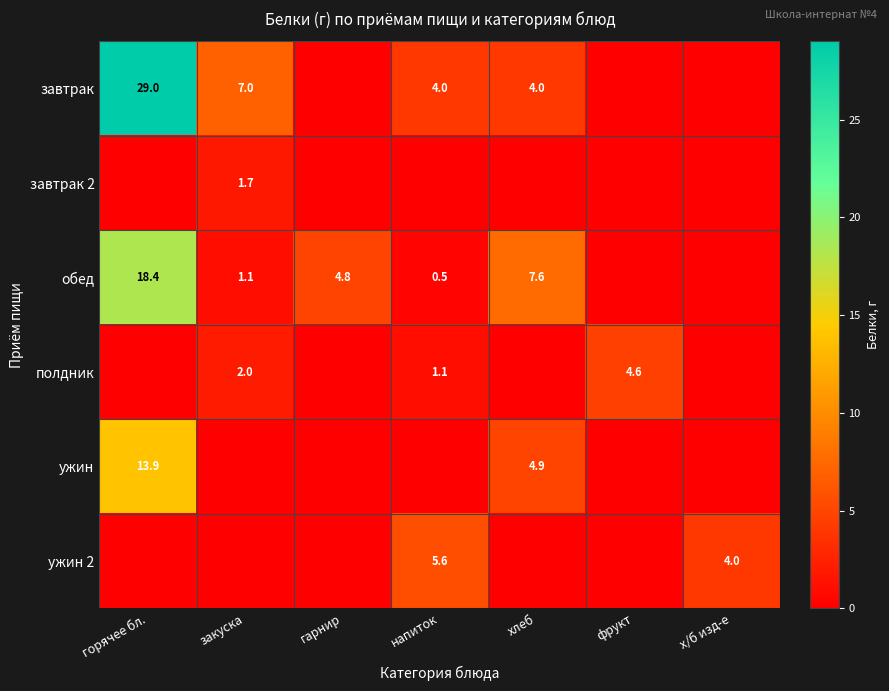

Is the value of завтрак at напиток greater than the value of обед at горячее бл.?

No